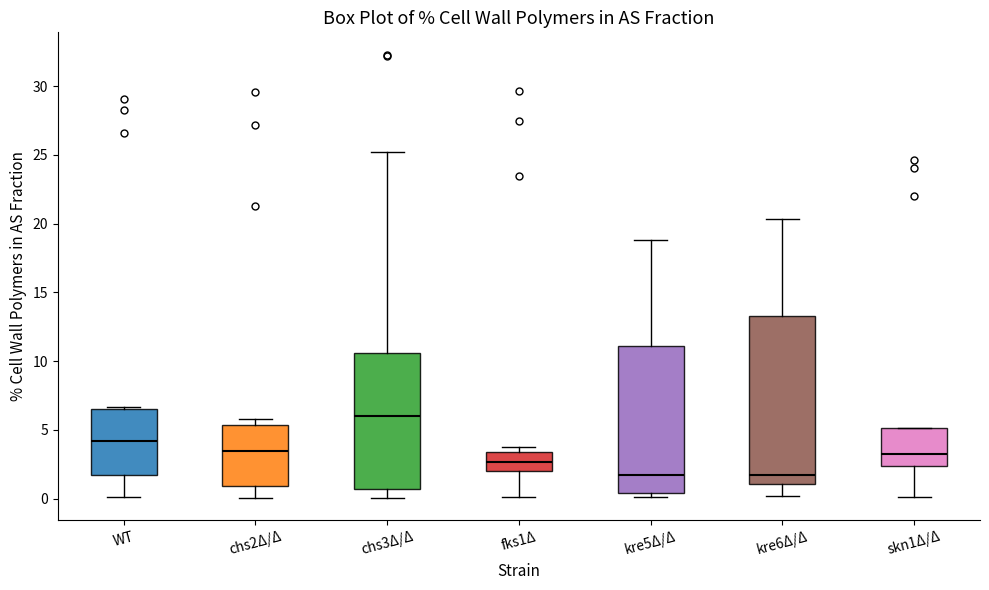

Reading left to right, read every box against the y-axis: the position of its median line, the range the box covers, and the ends of its whiskers. The values are not printed on the chart, so give them approximately, as read against the axis.

WT: median 4.0, box 1.5 to 6.5, whiskers 0.0 to 6.5
chs2Δ/Δ: median 3.5, box 1.0 to 5.5, whiskers 0.0 to 6.0
chs3Δ/Δ: median 6.0, box 0.5 to 10.5, whiskers 0.0 to 25.0
fks1Δ: median 2.5, box 2.0 to 3.5, whiskers 0.0 to 4.0
kre5Δ/Δ: median 1.5, box 0.5 to 11.0, whiskers 0.0 to 19.0
kre6Δ/Δ: median 1.5, box 1.0 to 13.5, whiskers 0.0 to 20.5
skn1Δ/Δ: median 3.0, box 2.5 to 5.0, whiskers 0.0 to 5.0